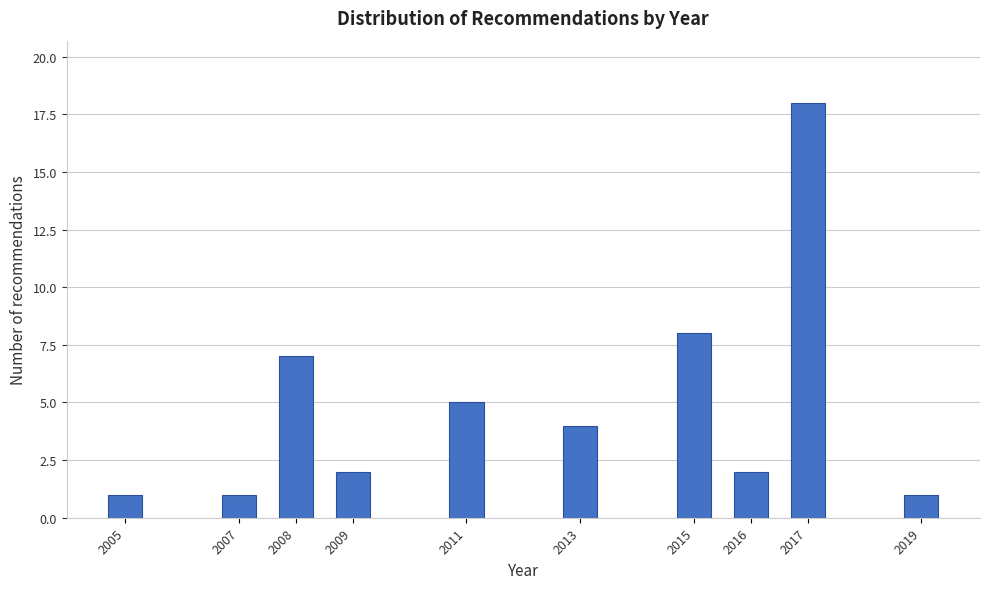

Reading left to right, extract all data points from this chart.

2005=1	2007=1	2008=7	2009=2	2011=5	2013=4	2015=8	2016=2	2017=18	2019=1